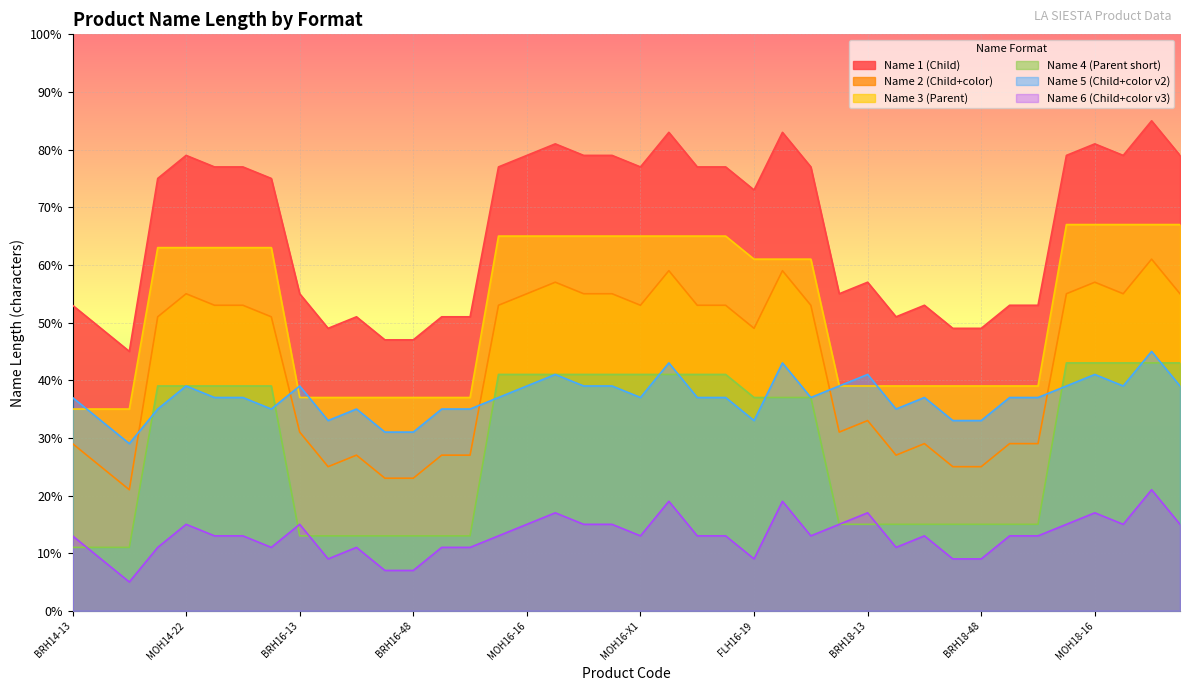

Reading left to right, what are all the values shown in this chart?

Name 1 (Child): 53	49	45	75	79	77	77	75	55	49	51	47	47	51	51	77	79	81	79	79	77	83	77	77	73	83	77	55	57	51	53	49	49	53	53	79	81	79	85	79
Name 2 (Child+color): 29	25	21	51	55	53	53	51	31	25	27	23	23	27	27	53	55	57	55	55	53	59	53	53	49	59	53	31	33	27	29	25	25	29	29	55	57	55	61	55
Name 3 (Parent): 35	35	35	63	63	63	63	63	37	37	37	37	37	37	37	65	65	65	65	65	65	65	65	65	61	61	61	39	39	39	39	39	39	39	39	67	67	67	67	67
Name 4 (Parent short): 11	11	11	39	39	39	39	39	13	13	13	13	13	13	13	41	41	41	41	41	41	41	41	41	37	37	37	15	15	15	15	15	15	15	15	43	43	43	43	43
Name 5 (Child+color v2): 37	33	29	35	39	37	37	35	39	33	35	31	31	35	35	37	39	41	39	39	37	43	37	37	33	43	37	39	41	35	37	33	33	37	37	39	41	39	45	39
Name 6 (Child+color v3): 13	9	5	11	15	13	13	11	15	9	11	7	7	11	11	13	15	17	15	15	13	19	13	13	9	19	13	15	17	11	13	9	9	13	13	15	17	15	21	15